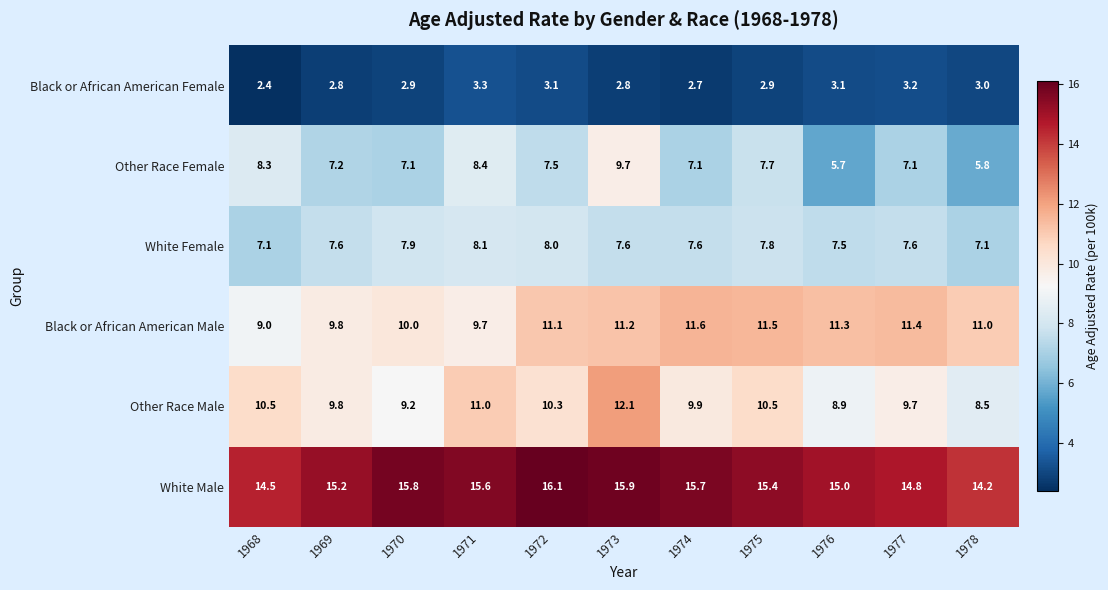

What is the approximate value of Other Race Female at 1973?

9.7